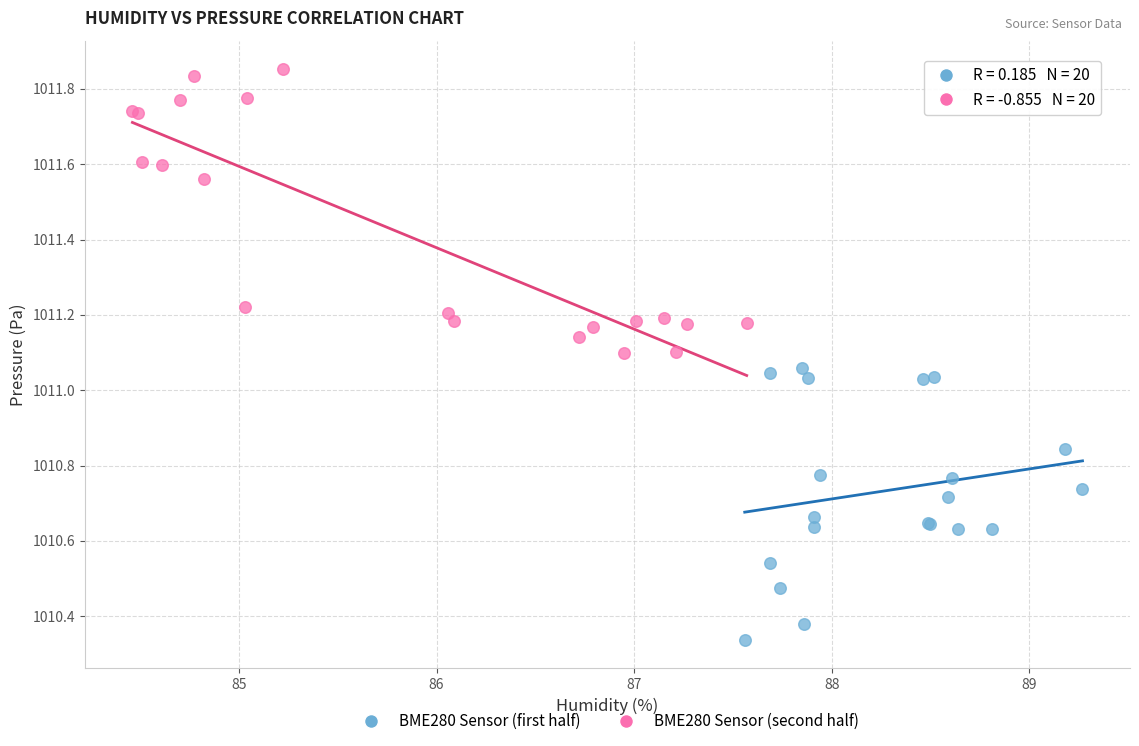

Which series contains the highest Y value?

BME280 Sensor (second half)